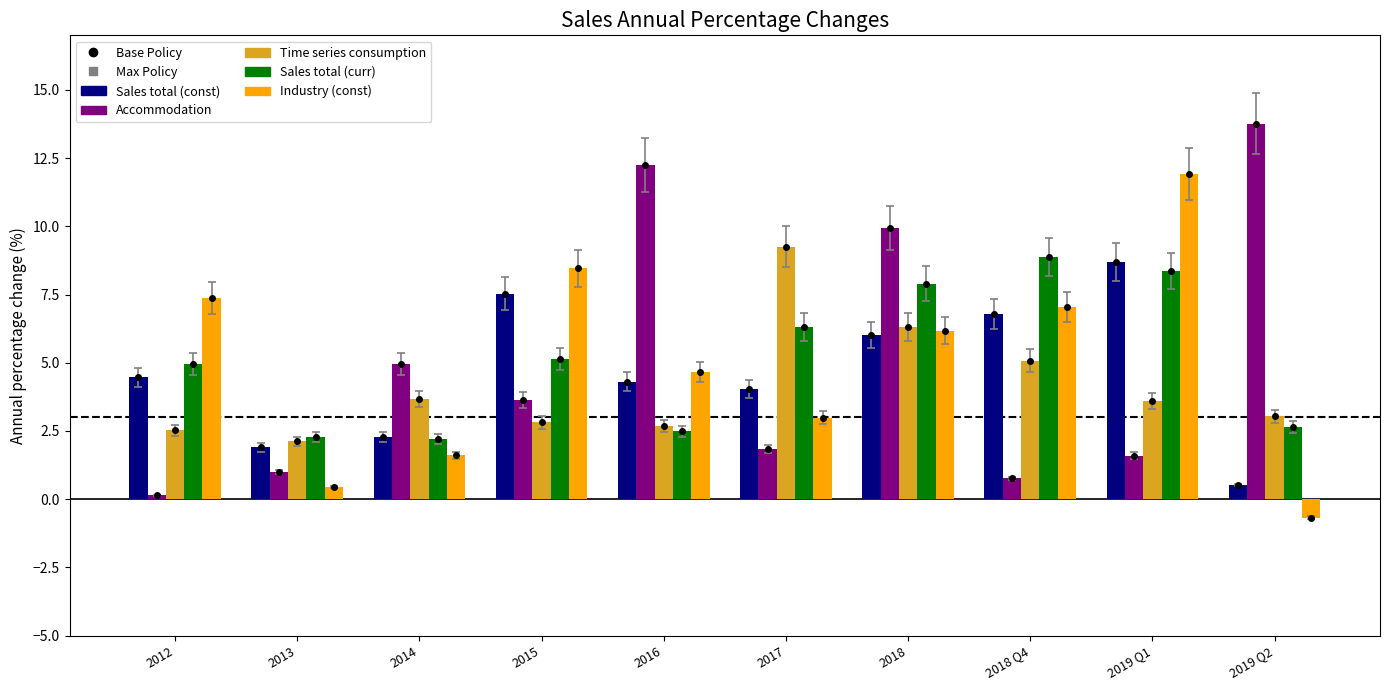

True or false: Time series consumption has a value of 2.1 at 2013.

True